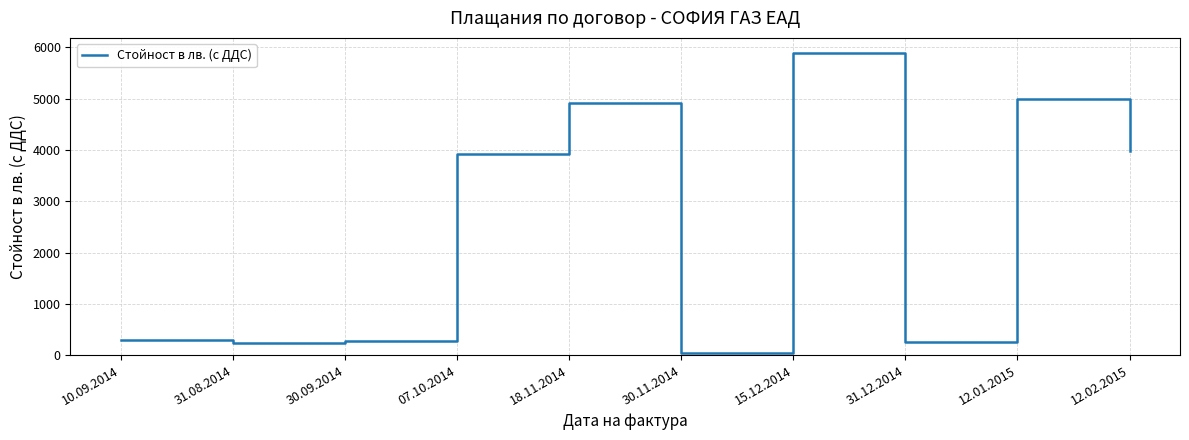

What is the change in value from 30.11.2014 to 12.01.2015?

+4949.3